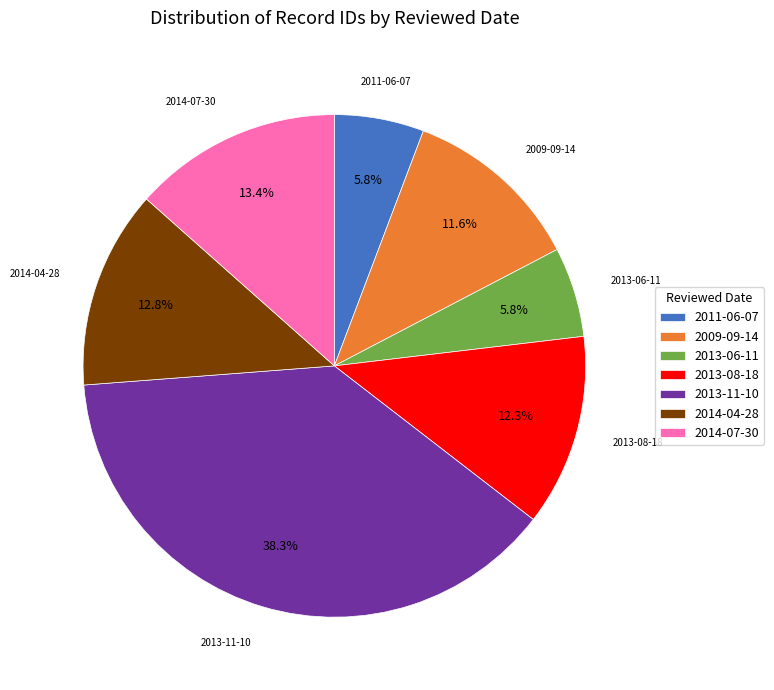

How many segments does this pie chart have?

7